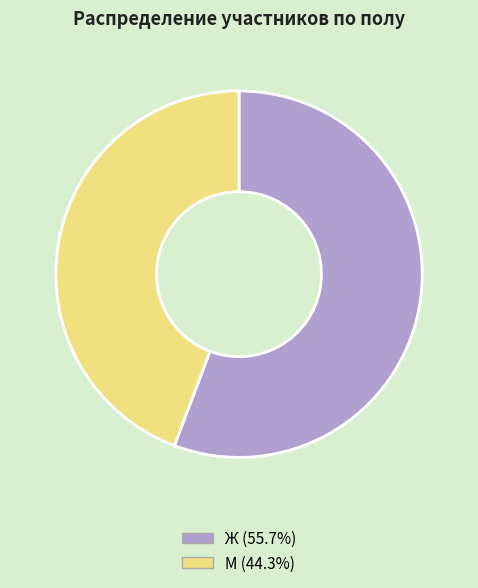

Rank the categories by value from highest to lowest.

Ж, М